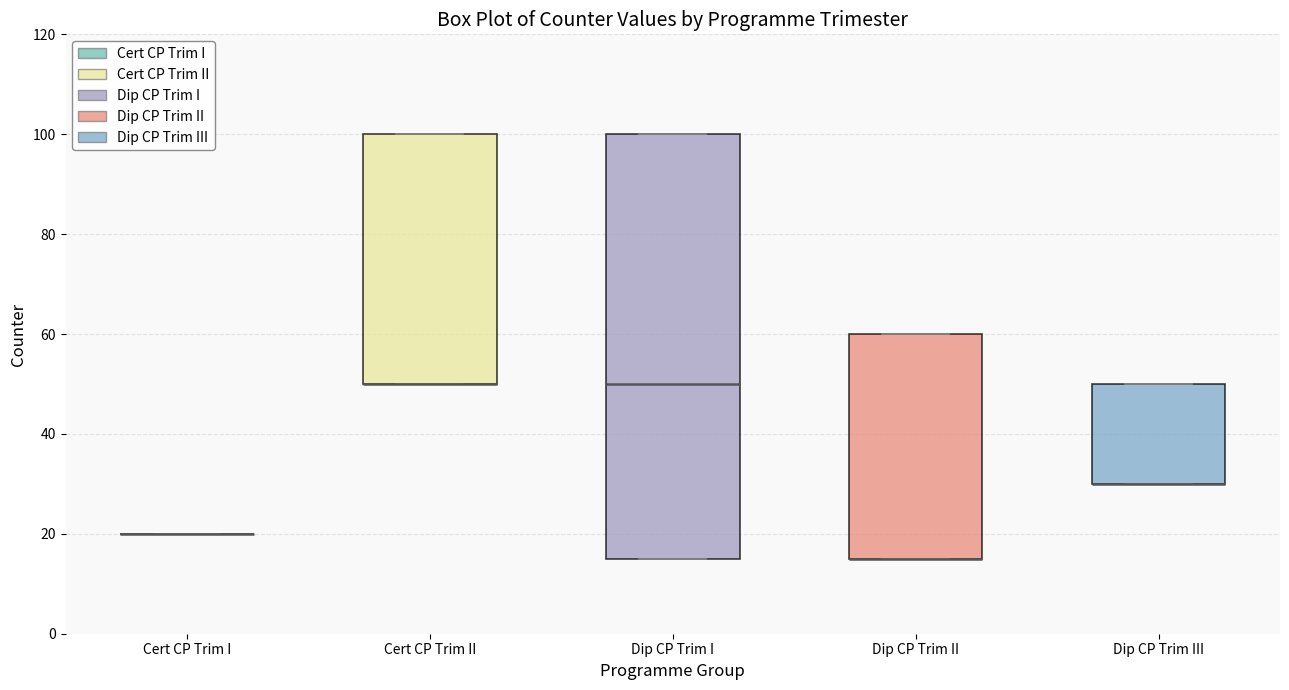

Where is the lower edge of the box for Dip CP Trim I on the y-axis? The values are not printed on the chart, so give them approximately, as read against the axis.

16